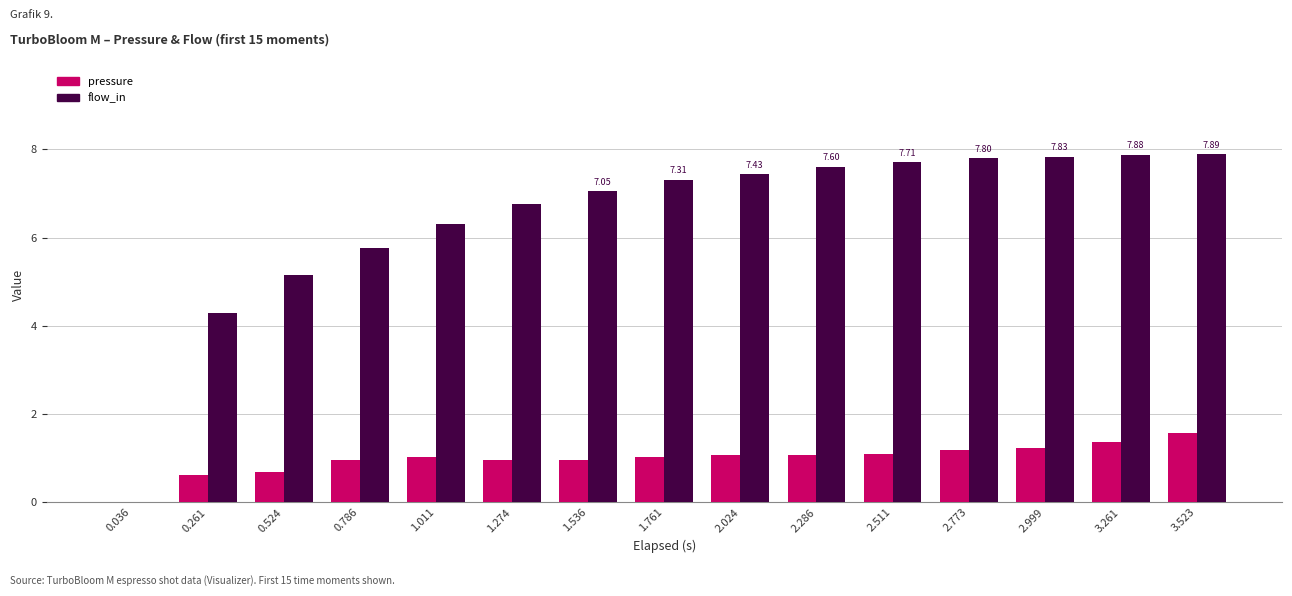

Which series has the largest total across all categories?

flow_in